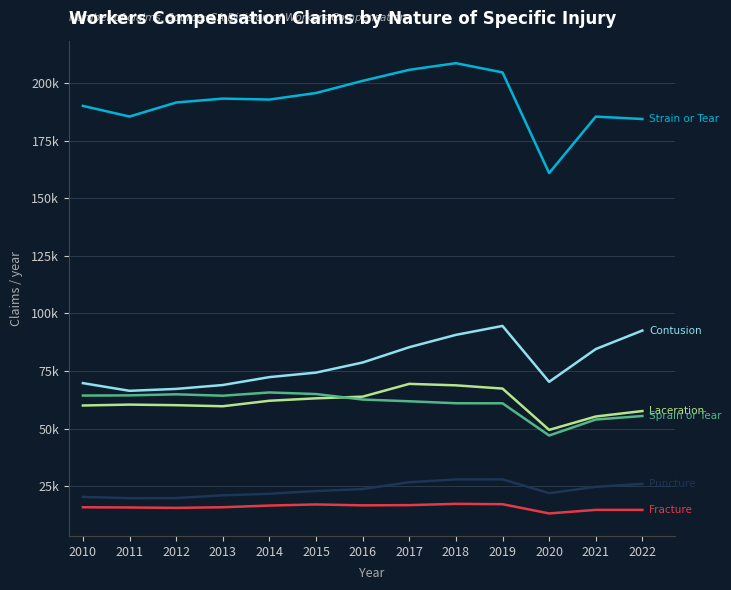

At which category is the sum across all series the highest?

2018